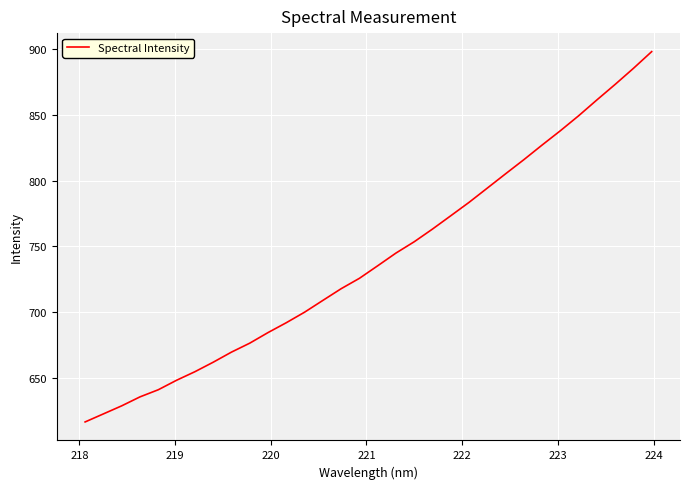

Reading left to right, transcribe all the data shown in this chart.

616.5	622.6	628.7	635.5	640.9	648.2	654.6	661.9	669.6	676.4	684.4	691.9	699.9	708.9	717.8	725.7	735.2	744.9	753.5	763.2	773.3	783.5	794.3	805.2	815.9	827.1	837.9	849.3	861.4	873.2	885.4	898.1